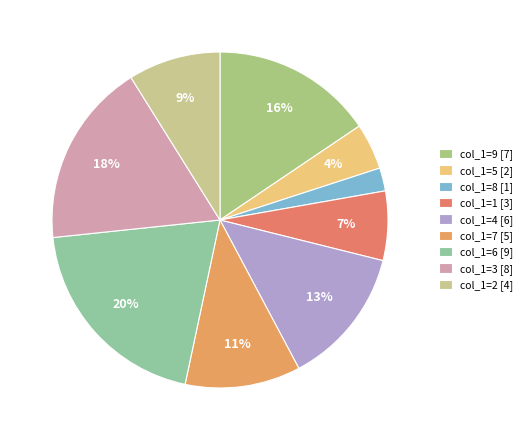

Count the number of slices in the pie.

9